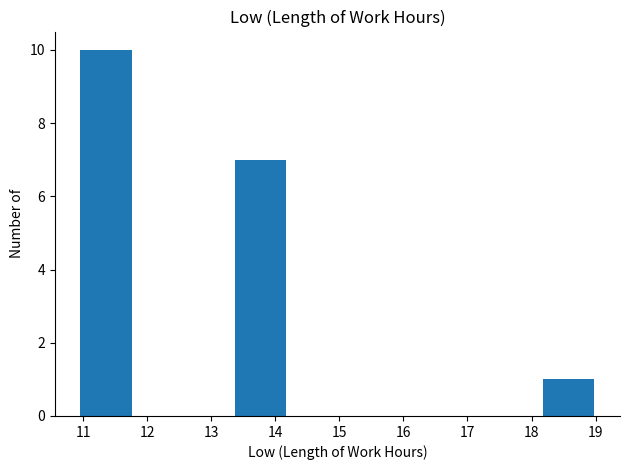

What is the height of the bar covering 18.2 to 19.0 on the x-axis? Neither the bar edges nor the heights are printed on the chart, so give them approximately, as read against the axes.

1